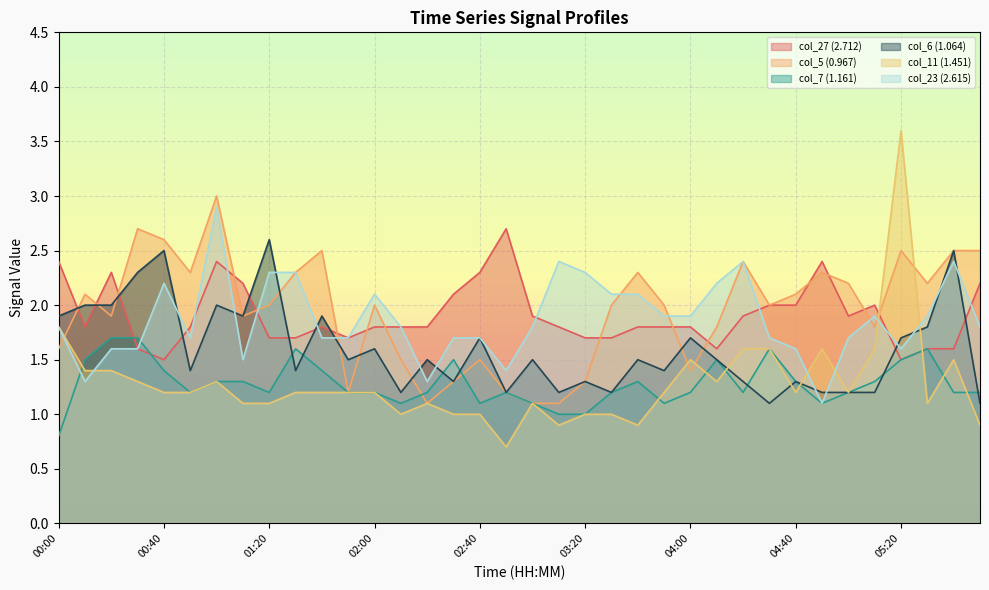

Reading right to left, extract all data points from this chart.

col_27 (2.712): 05:50=2.2	05:40=1.6	05:30=1.6	05:20=1.5	05:10=2.0	05:00=1.9	04:50=2.4	04:40=2.0	04:30=2.0	04:20=1.9	04:10=1.6	04:00=1.8	03:50=1.8	03:40=1.8	03:30=1.7	03:20=1.7	03:10=1.8	03:00=1.9	02:50=2.7	02:40=2.3	02:30=2.1	02:20=1.8	02:10=1.8	02:00=1.8	01:50=1.7	01:40=1.8	01:30=1.7	01:20=1.7	01:10=2.2	01:00=2.4	00:50=1.8	00:40=1.5	00:30=1.6	00:20=2.3	00:10=1.8	00:00=2.4
col_5 (0.967): 05:50=2.5	05:40=2.5	05:30=2.2	05:20=2.5	05:10=1.8	05:00=2.2	04:50=2.3	04:40=2.1	04:30=2.0	04:20=2.4	04:10=1.8	04:00=1.4	03:50=2.0	03:40=2.3	03:30=2.0	03:20=1.3	03:10=1.1	03:00=1.1	02:50=1.2	02:40=1.5	02:30=1.3	02:20=1.1	02:10=1.5	02:00=2.0	01:50=1.2	01:40=2.5	01:30=2.3	01:20=2.0	01:10=1.9	01:00=3.0	00:50=2.3	00:40=2.6	00:30=2.7	00:20=1.9	00:10=2.1	00:00=1.6
col_7 (1.161): 05:50=1.2	05:40=1.2	05:30=1.6	05:20=1.5	05:10=1.3	05:00=1.2	04:50=1.1	04:40=1.3	04:30=1.6	04:20=1.2	04:10=1.5	04:00=1.2	03:50=1.1	03:40=1.3	03:30=1.2	03:20=1.0	03:10=1.0	03:00=1.1	02:50=1.2	02:40=1.1	02:30=1.5	02:20=1.2	02:10=1.1	02:00=1.2	01:50=1.2	01:40=1.4	01:30=1.6	01:20=1.2	01:10=1.3	01:00=1.3	00:50=1.2	00:40=1.4	00:30=1.7	00:20=1.7	00:10=1.5	00:00=0.8
col_6 (1.064): 05:50=1.1	05:40=2.5	05:30=1.8	05:20=1.7	05:10=1.2	05:00=1.2	04:50=1.2	04:40=1.3	04:30=1.1	04:20=1.3	04:10=1.5	04:00=1.7	03:50=1.4	03:40=1.5	03:30=1.2	03:20=1.3	03:10=1.2	03:00=1.5	02:50=1.2	02:40=1.7	02:30=1.3	02:20=1.5	02:10=1.2	02:00=1.6	01:50=1.5	01:40=1.9	01:30=1.4	01:20=2.6	01:10=1.9	01:00=2.0	00:50=1.4	00:40=2.5	00:30=2.3	00:20=2.0	00:10=2.0	00:00=1.9
col_11 (1.451): 05:50=0.9	05:40=1.5	05:30=1.1	05:20=3.6	05:10=1.6	05:00=1.2	04:50=1.6	04:40=1.2	04:30=1.6	04:20=1.6	04:10=1.3	04:00=1.5	03:50=1.2	03:40=0.9	03:30=1.0	03:20=1.0	03:10=0.9	03:00=1.1	02:50=0.7	02:40=1.0	02:30=1.0	02:20=1.1	02:10=1.0	02:00=1.2	01:50=1.2	01:40=1.2	01:30=1.2	01:20=1.1	01:10=1.1	01:00=1.3	00:50=1.2	00:40=1.2	00:30=1.3	00:20=1.4	00:10=1.4	00:00=1.8
col_23 (2.615): 05:50=1.8	05:40=2.4	05:30=1.9	05:20=1.6	05:10=1.9	05:00=1.7	04:50=1.1	04:40=1.6	04:30=1.7	04:20=2.4	04:10=2.2	04:00=1.9	03:50=1.9	03:40=2.1	03:30=2.1	03:20=2.3	03:10=2.4	03:00=1.8	02:50=1.4	02:40=1.7	02:30=1.7	02:20=1.3	02:10=1.8	02:00=2.1	01:50=1.7	01:40=1.7	01:30=2.3	01:20=2.3	01:10=1.5	01:00=2.9	00:50=1.7	00:40=2.2	00:30=1.6	00:20=1.6	00:10=1.3	00:00=1.8